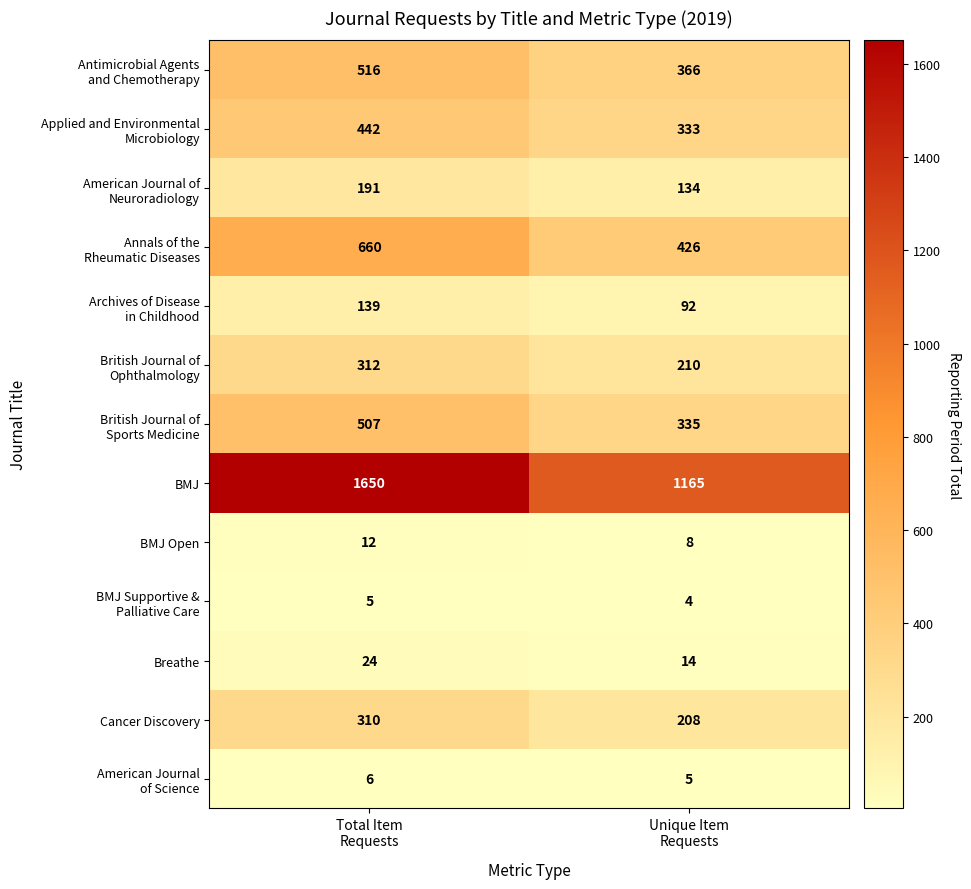

Which series has the widest spread of values?

BMJ